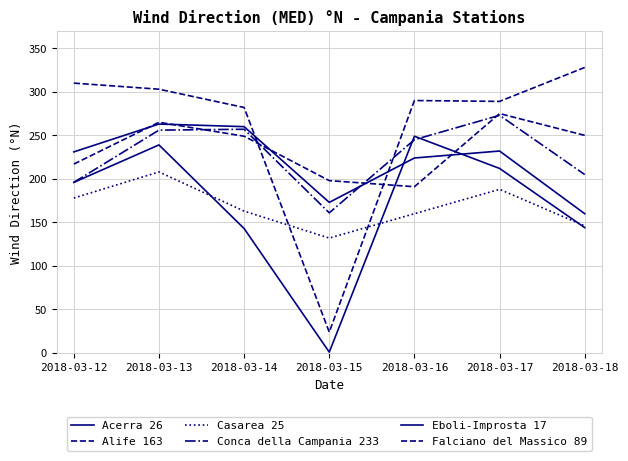

List the series in order of their peak value, highest first.

Alife 163, Falciano del Massico 89, Conca della Campania 233, Acerra 26, Eboli-Improsta 17, Casarea 25